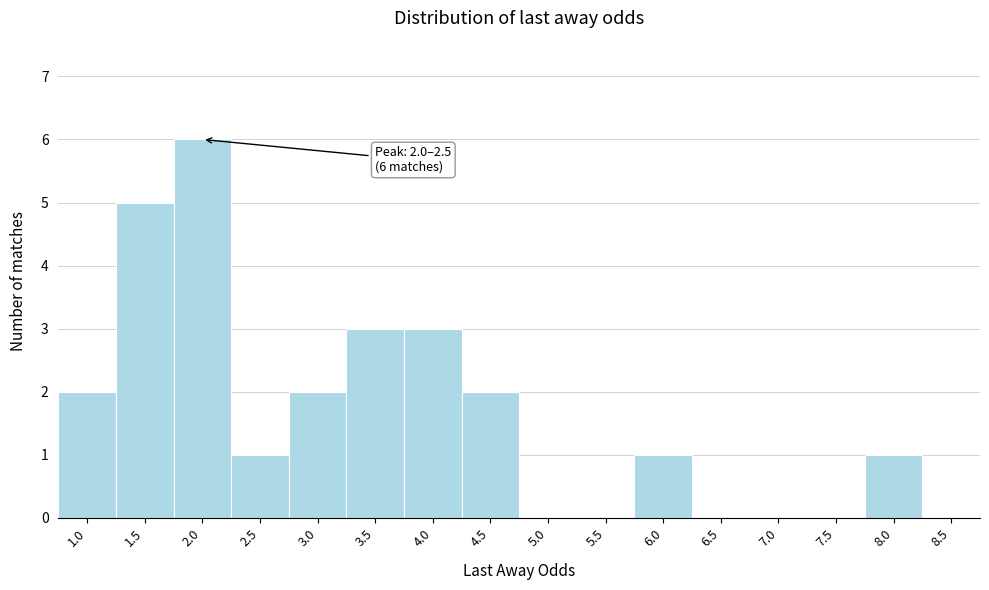

Reading left to right, what are all the values shown in this chart?

1.0=2	1.5=5	2.0=6	2.5=1	3.0=2	3.5=3	4.0=3	4.5=2	5.0=0	5.5=0	6.0=1	6.5=0	7.0=0	7.5=0	8.0=1	8.5=0